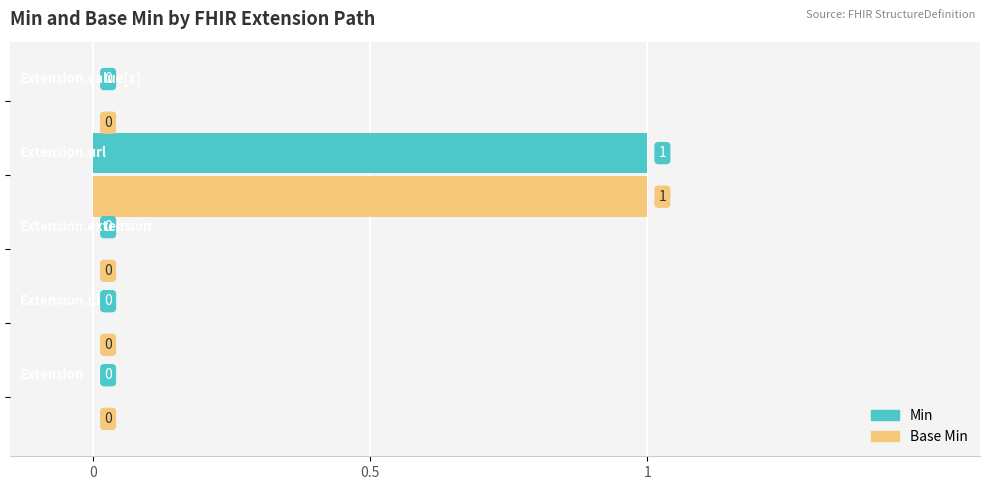

How many Min values are between 0 and 1?

5